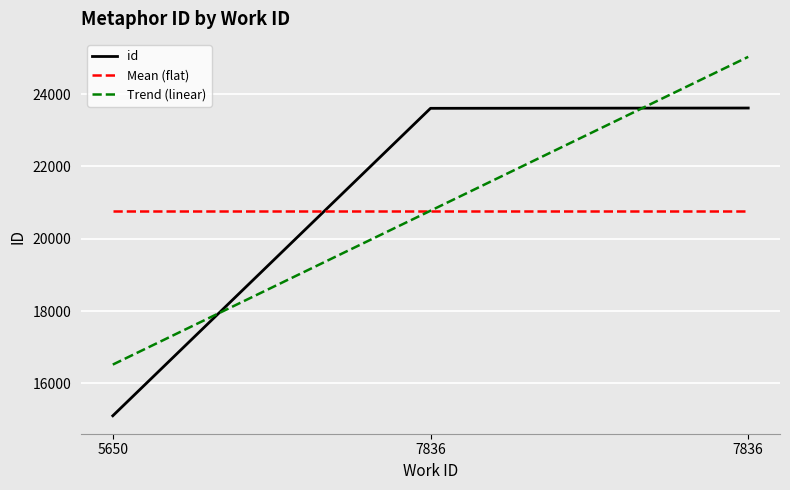

What is the value of the 2nd point from the left?

23609